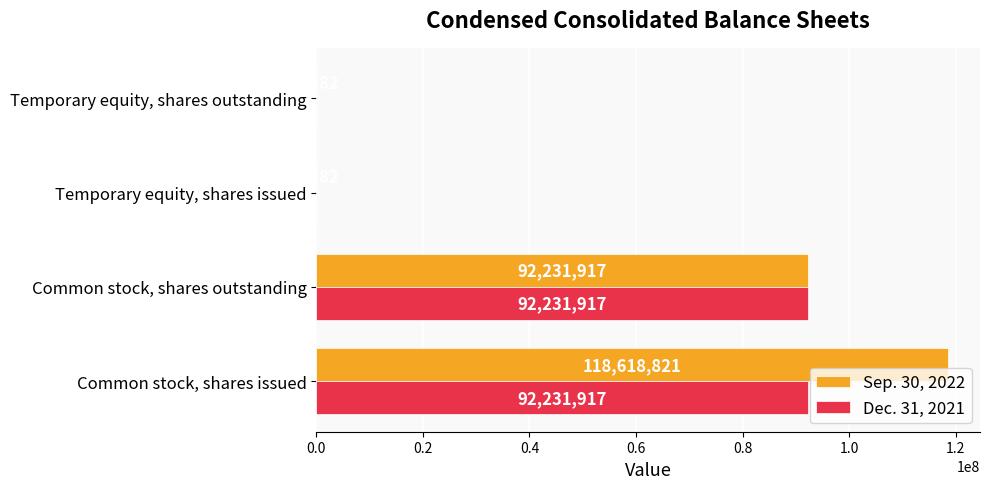

At which category does the chart reach its peak across all series?

Common stock, shares issued